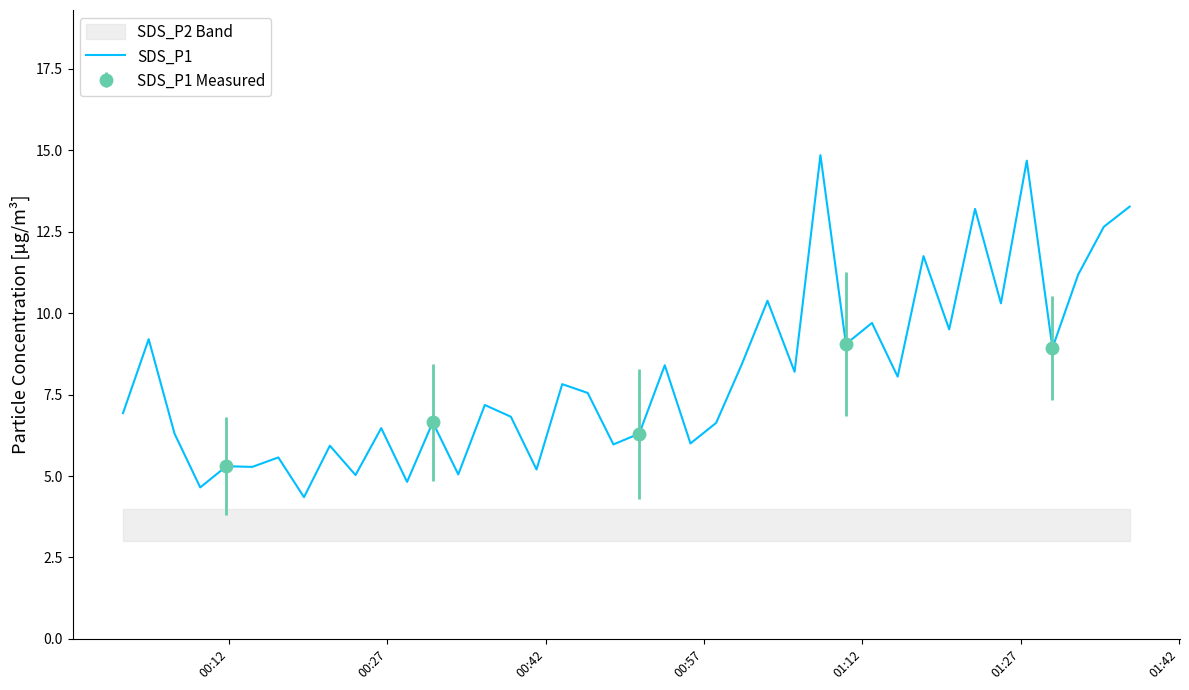

True or false: the data shows 11.6 at 17.

False